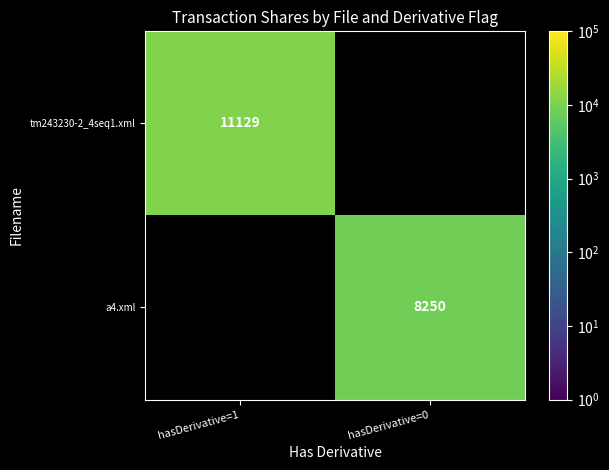

At how many categories does at least one series exceed 9692?

1